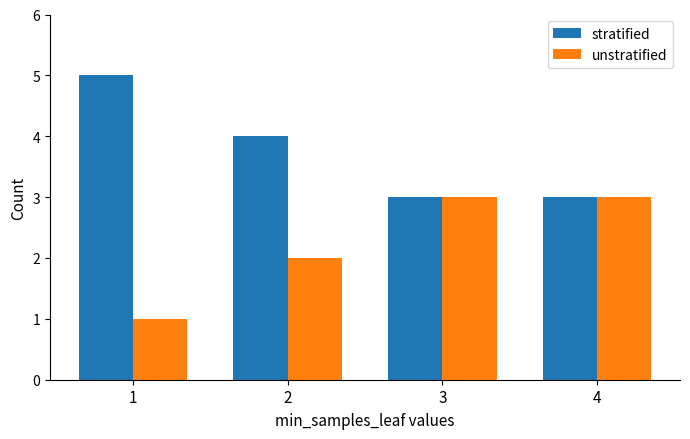

Reading right to left, transcribe all the data shown in this chart.

stratified: 3	3	4	5
unstratified: 3	3	2	1